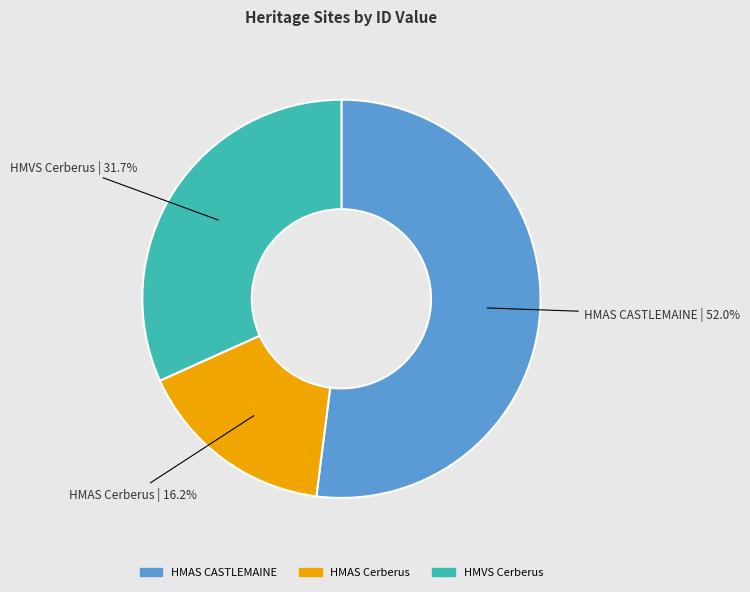

Is it true that HMAS Cerberus is 16% of the pie?

True